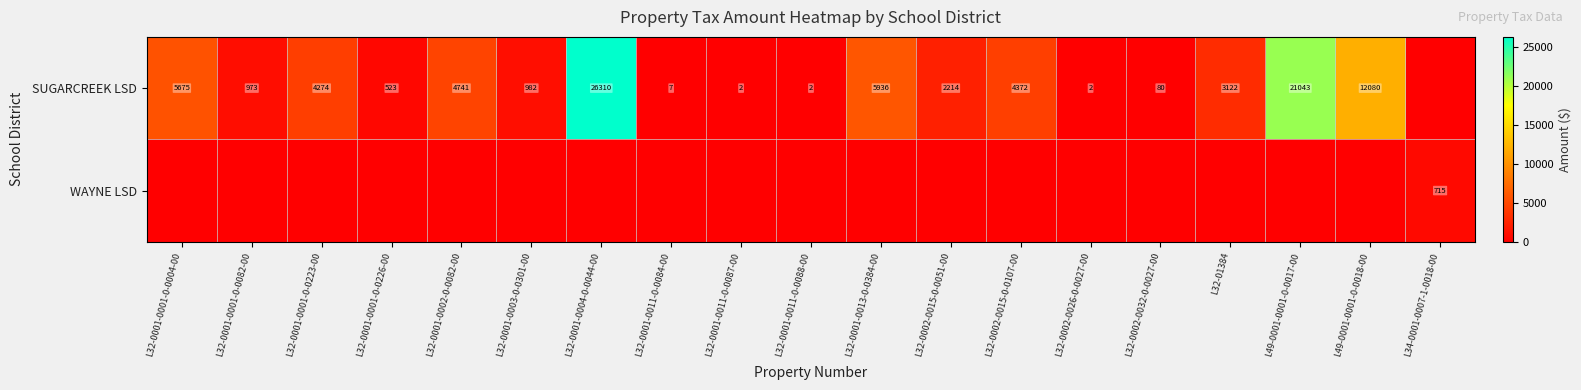

The value of SUGARCREEK LSD at L32-01384 is 3122. True or false?

True